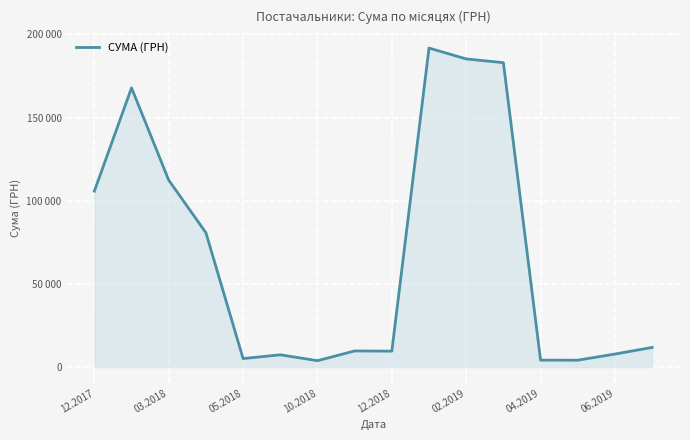

Is this an area chart (filled region under the line)?

Yes